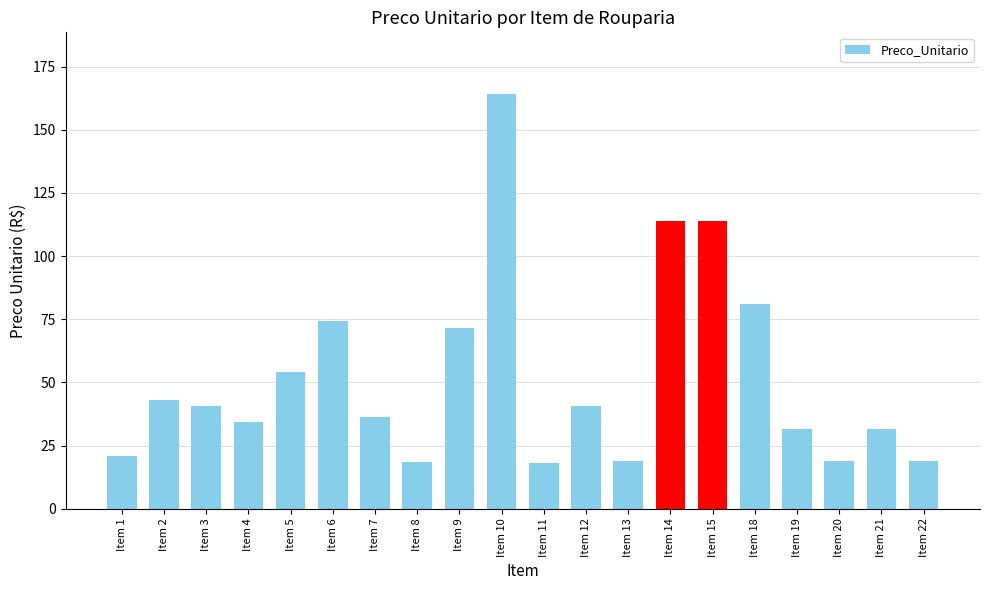

Is it true that the value at Item 18 is 81.1?

True